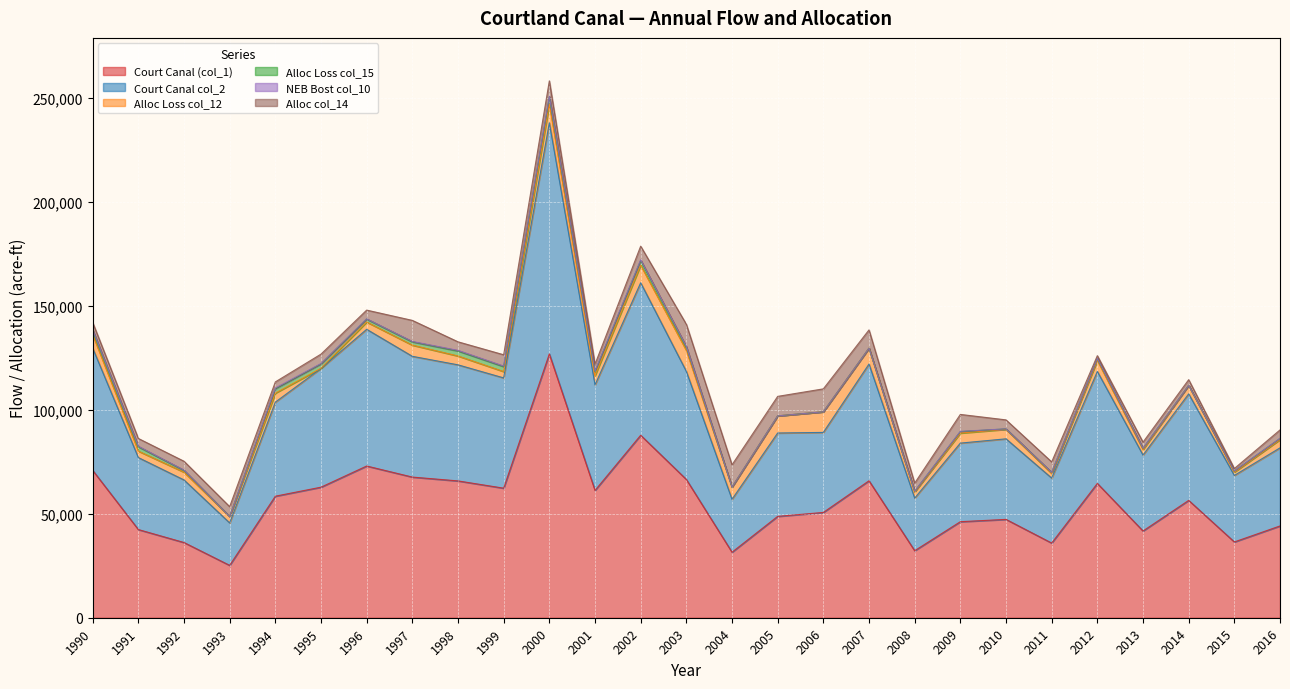

Where does the Court Canal col_2 series first go above 45227?

1990